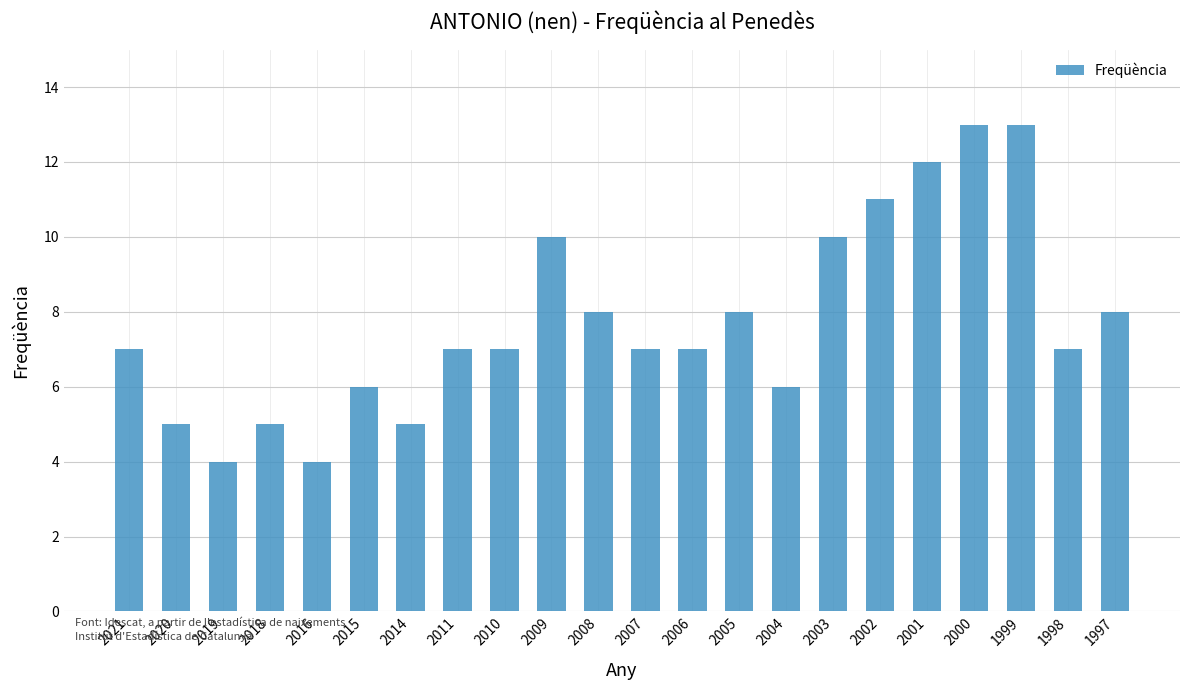

What is the difference between the maximum and minimum values?

9